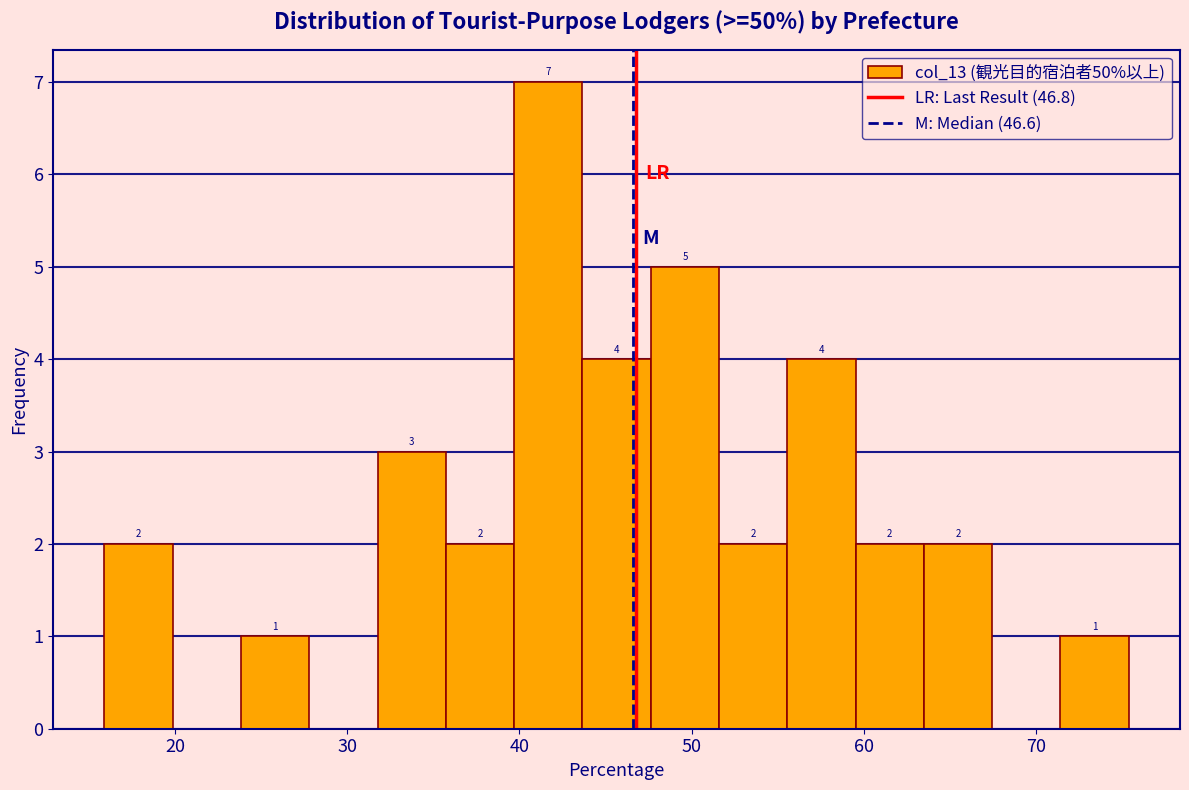

Read against the x-axis, roughly where is the centre of the tallest bar?

42